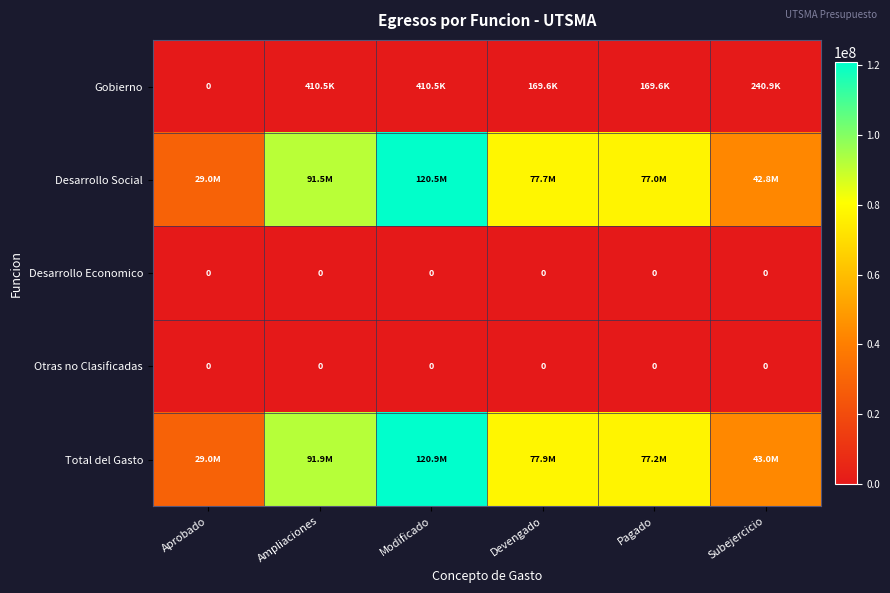

What is the total value across all series at Subejercicio?

86058206.1